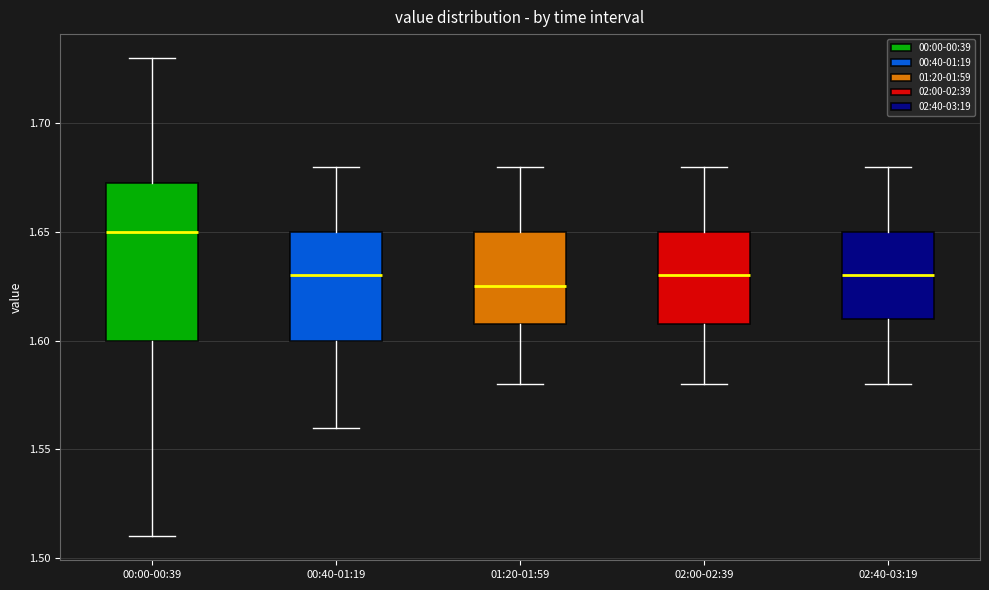

Where is the upper edge of the box for 02:00-02:39 on the y-axis? The values are not printed on the chart, so give them approximately, as read against the axis.

1.650